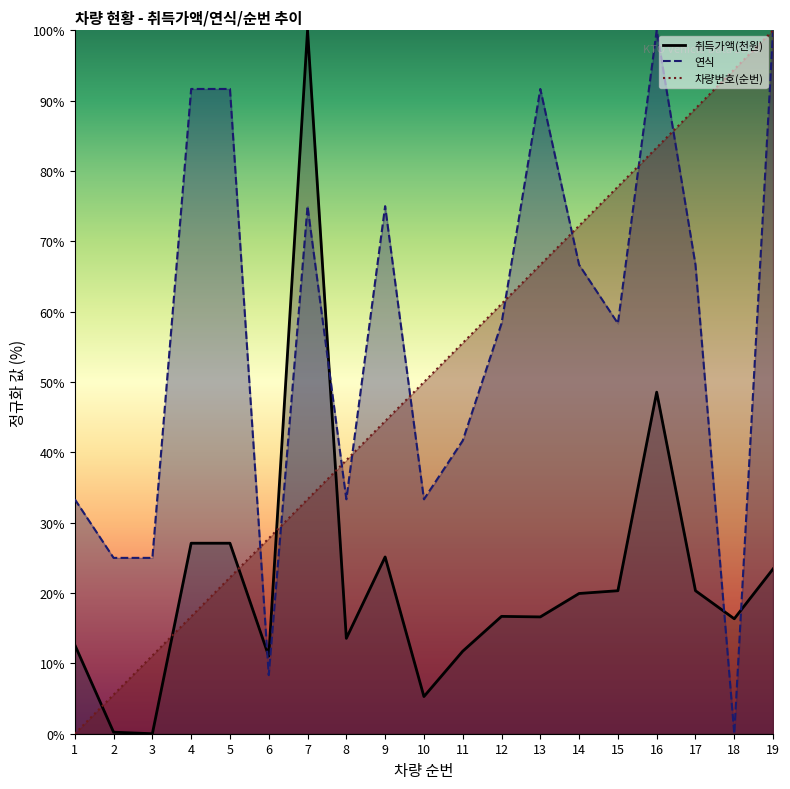

Which category has the highest value in the 차량번호(순번) series?

19